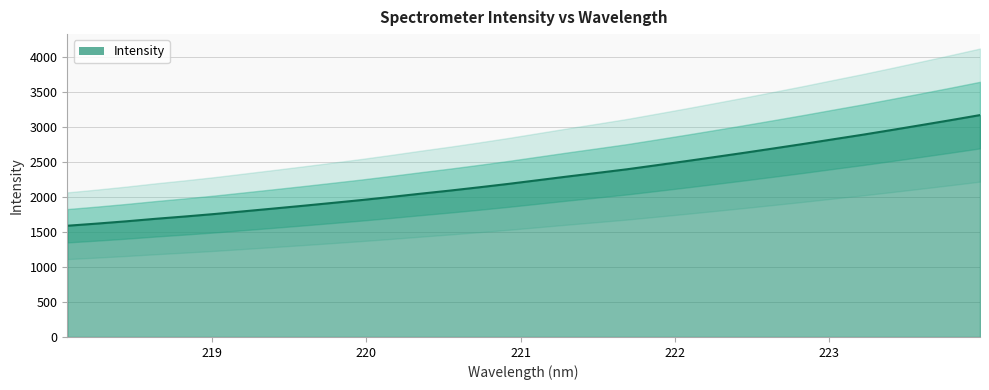

What position from the left is 219.2067?

7